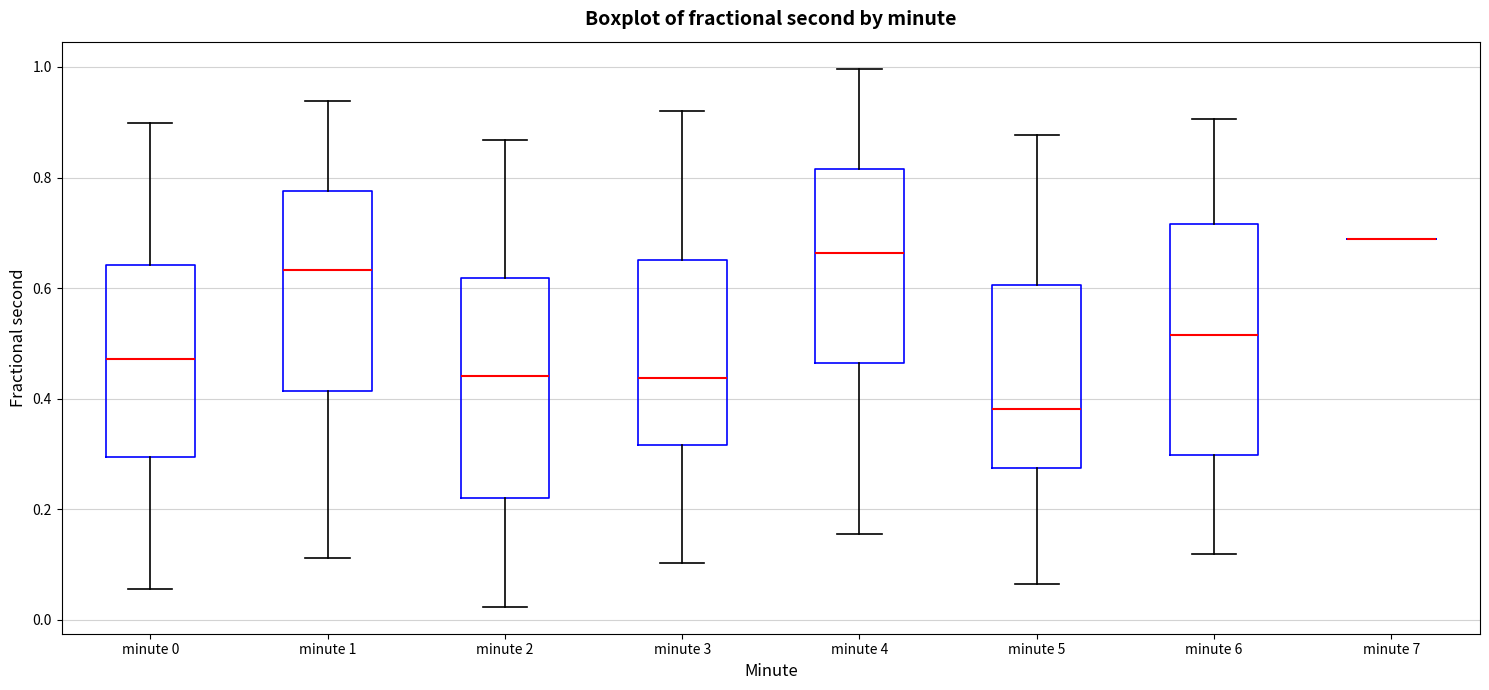

Which box is the tallest, from its lower edge to its upper edge?

minute 6